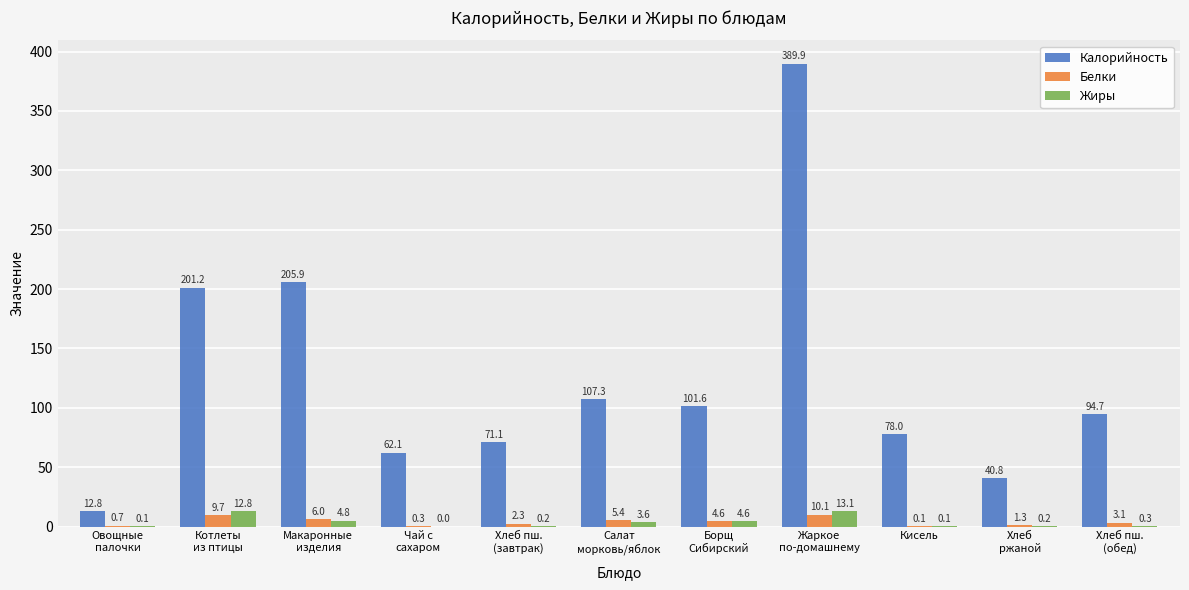

At which category is the sum across all series the highest?

Жаркое
по-домашнему